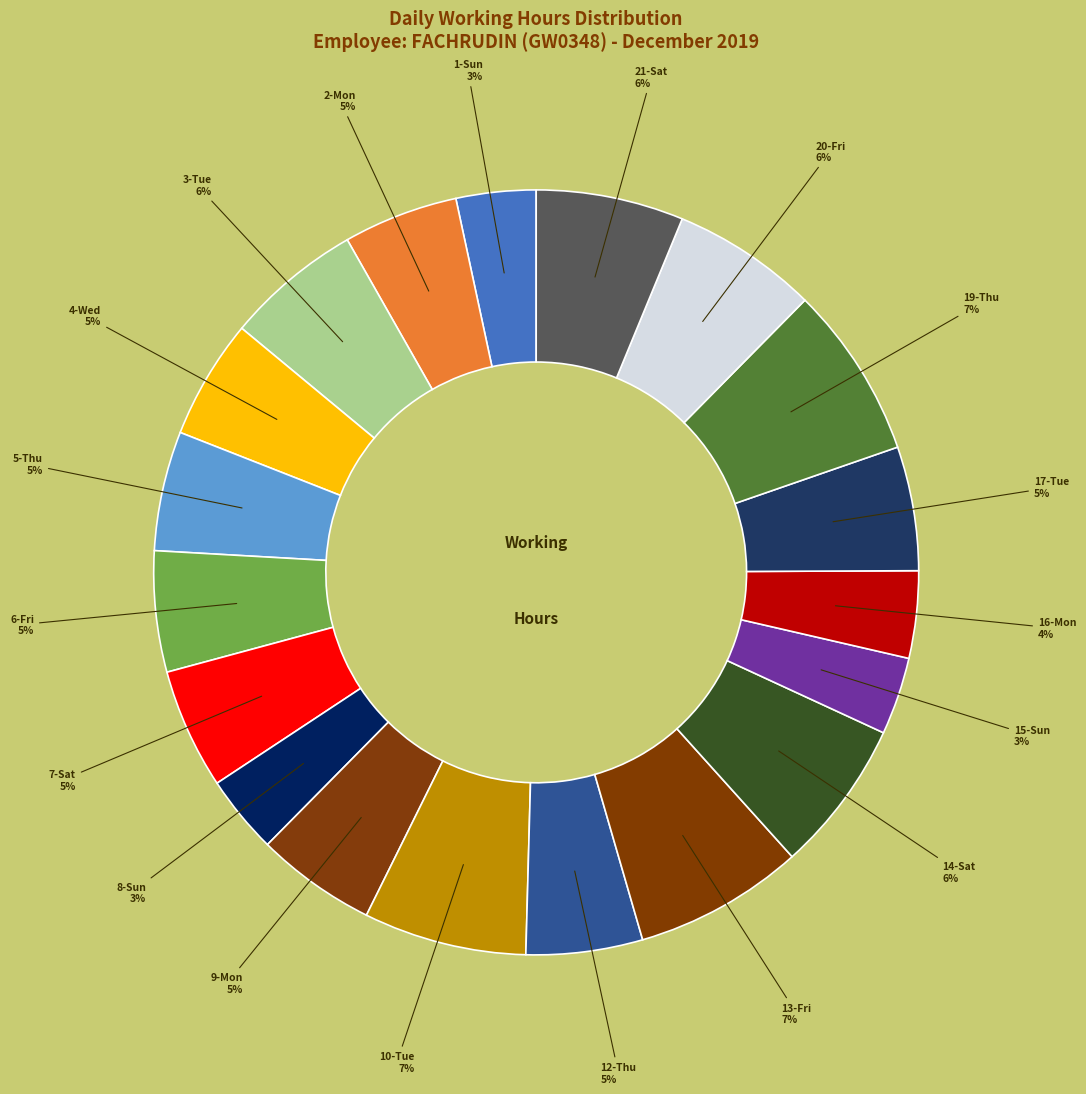

How many segments does this pie chart have?

19